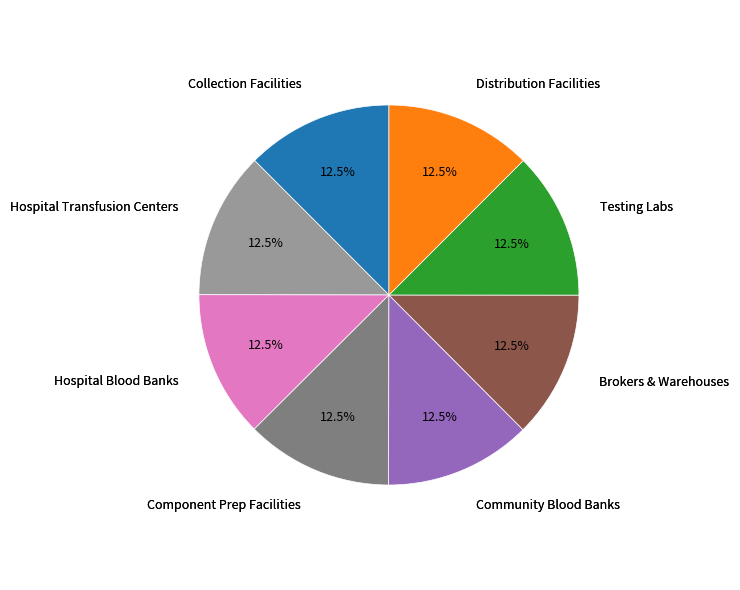

Is there a majority slice in this chart?

No